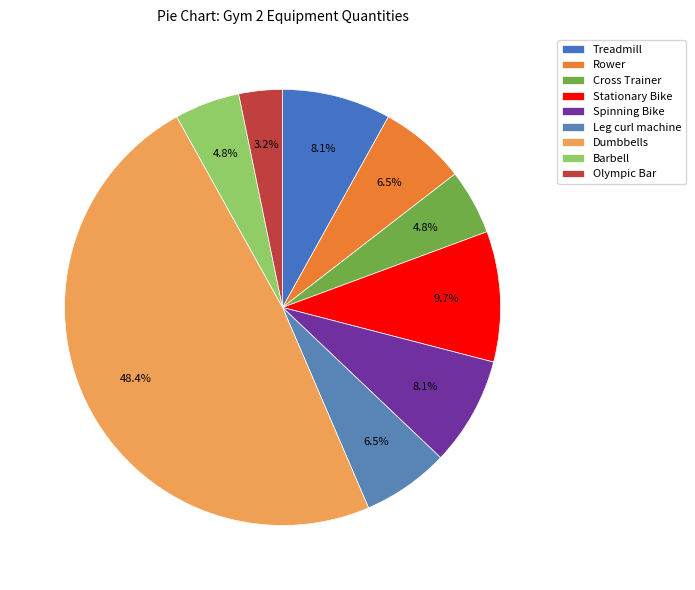

To the nearest percent, what percentage of the pie is Cross Trainer?

5%